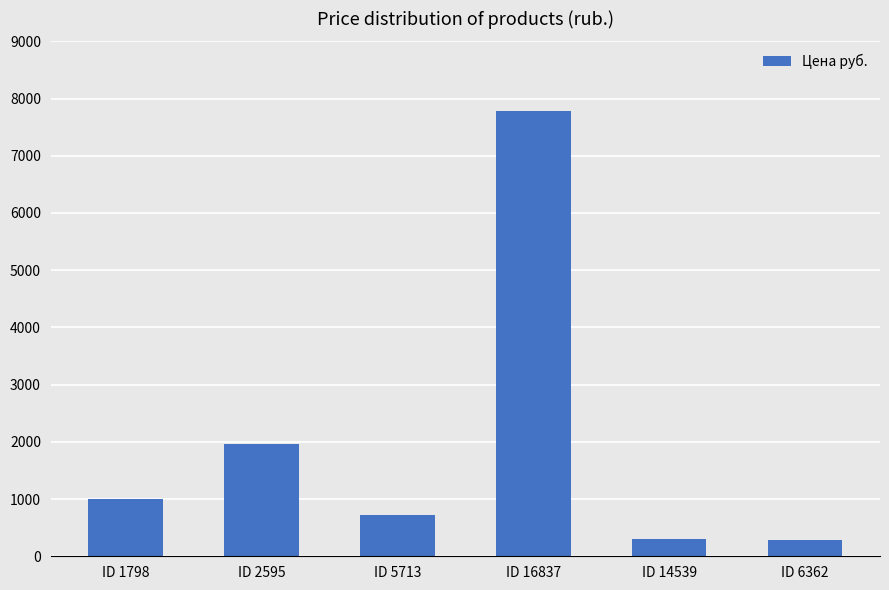

At which label is the value closest to 4035?

ID 2595